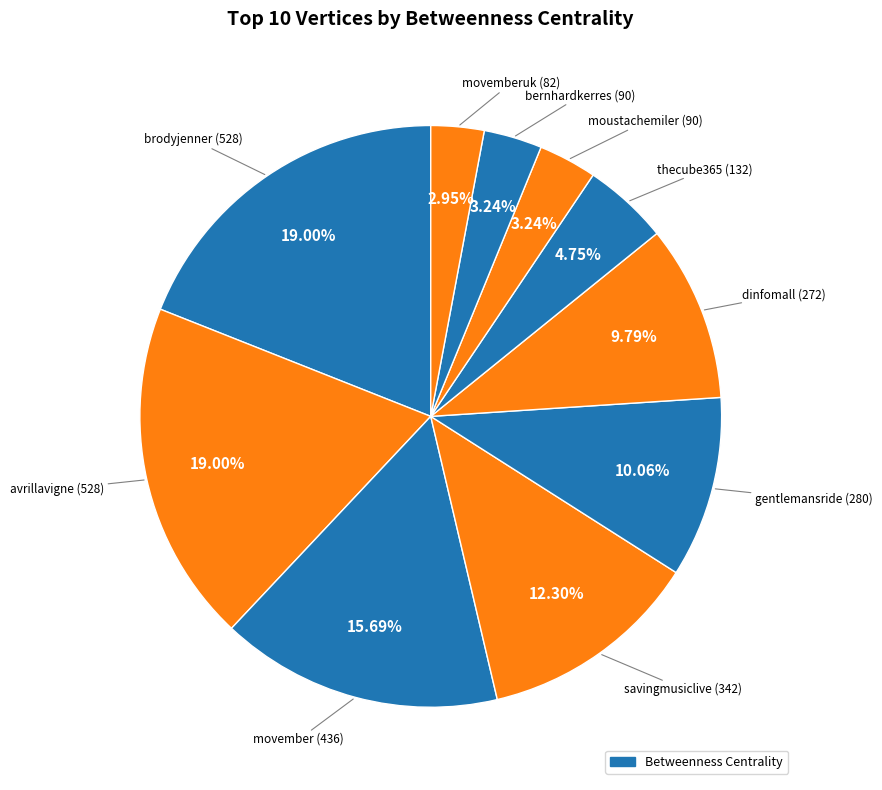

To the nearest percent, what is the average slice percentage?

10%